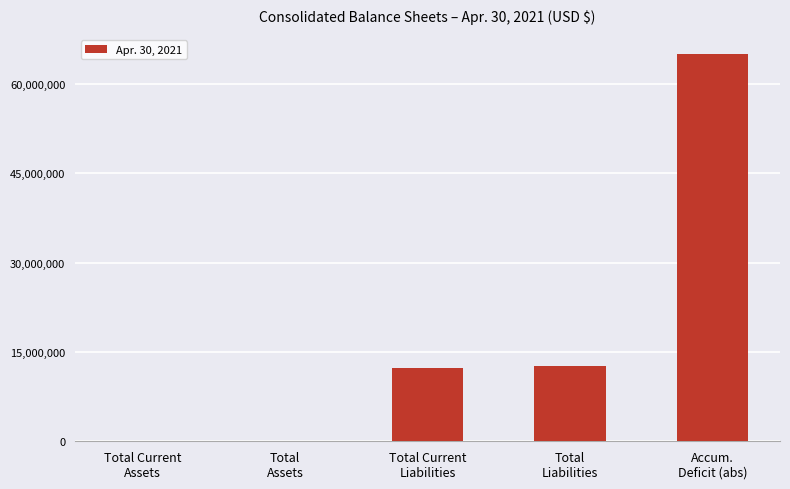

True or false: the data shows 17263041 at Total
Liabilities.

False